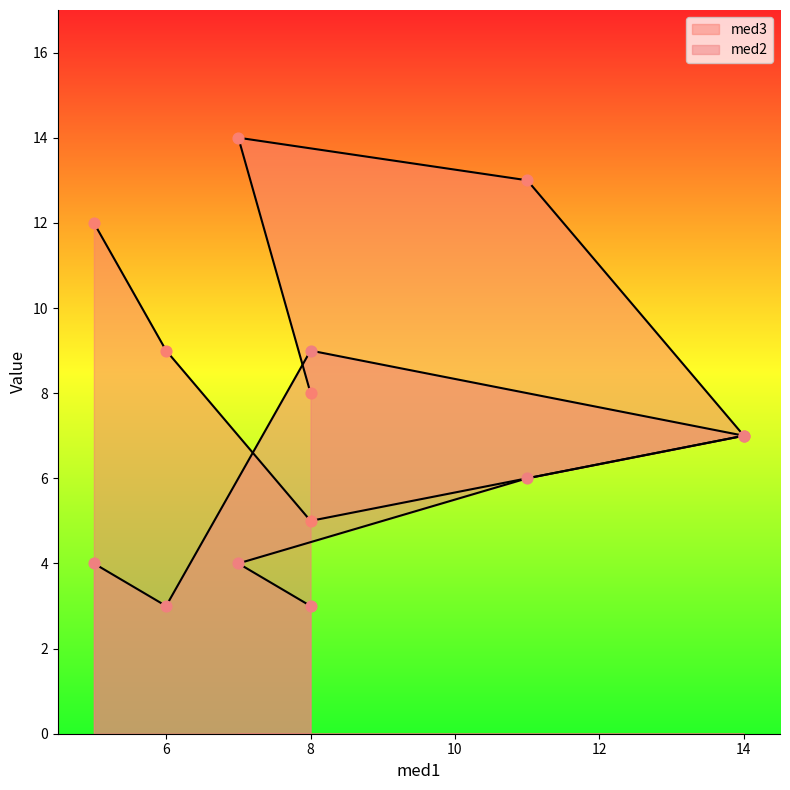

Which series reaches the minimum Y coordinate?

med2